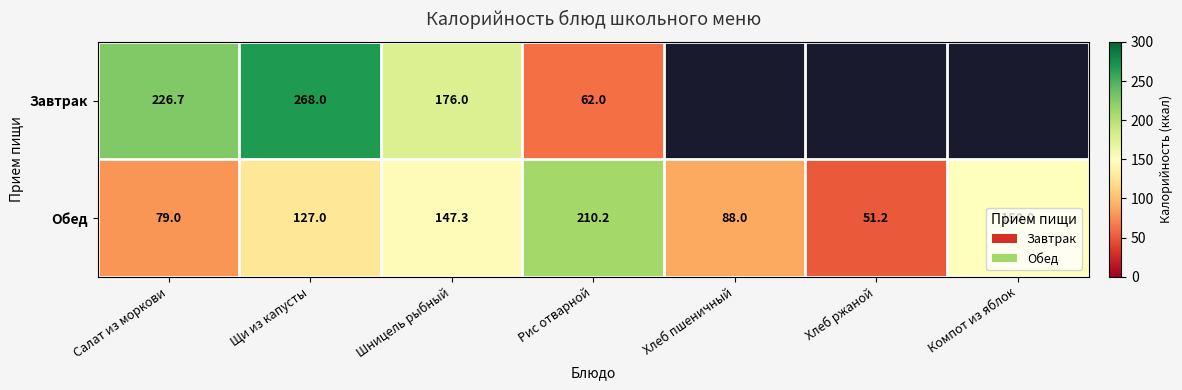

Is the value of Завтрак at Рис отварной greater than the value of Обед at Щи из капусты?

No